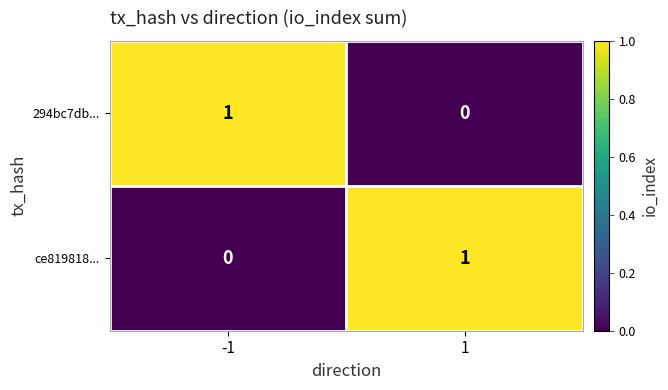

What is the total value across all series at 1?

1